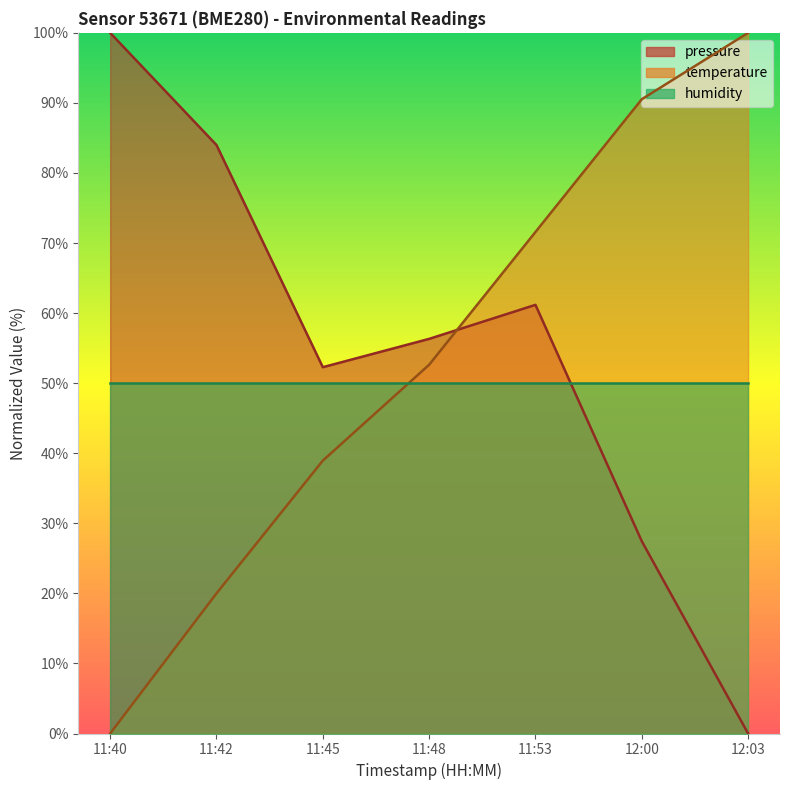

What is the difference between the maximum and second lowest values in the pressure series?

72.6